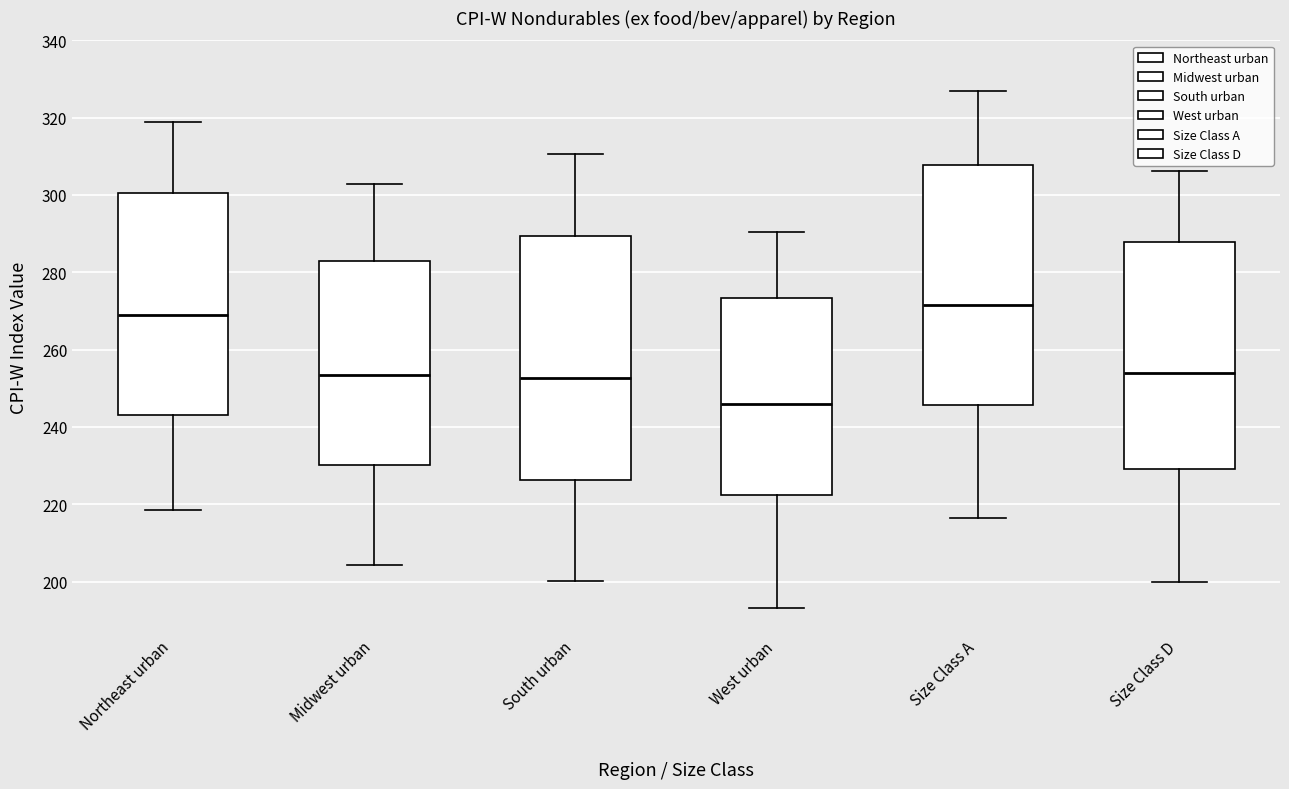

Reading left to right, transcribe this box plot: for each box, give where its median line is, the range the box spans, and where its two whiskers end, as read against the y-axis. The values are not printed on the chart, so give them approximately, as read against the axis.

Northeast urban: median 268, box 244 to 300, whiskers 218 to 318
Midwest urban: median 254, box 230 to 282, whiskers 204 to 302
South urban: median 252, box 226 to 290, whiskers 200 to 310
West urban: median 246, box 222 to 274, whiskers 194 to 290
Size Class A: median 272, box 246 to 308, whiskers 216 to 326
Size Class D: median 254, box 230 to 288, whiskers 200 to 306